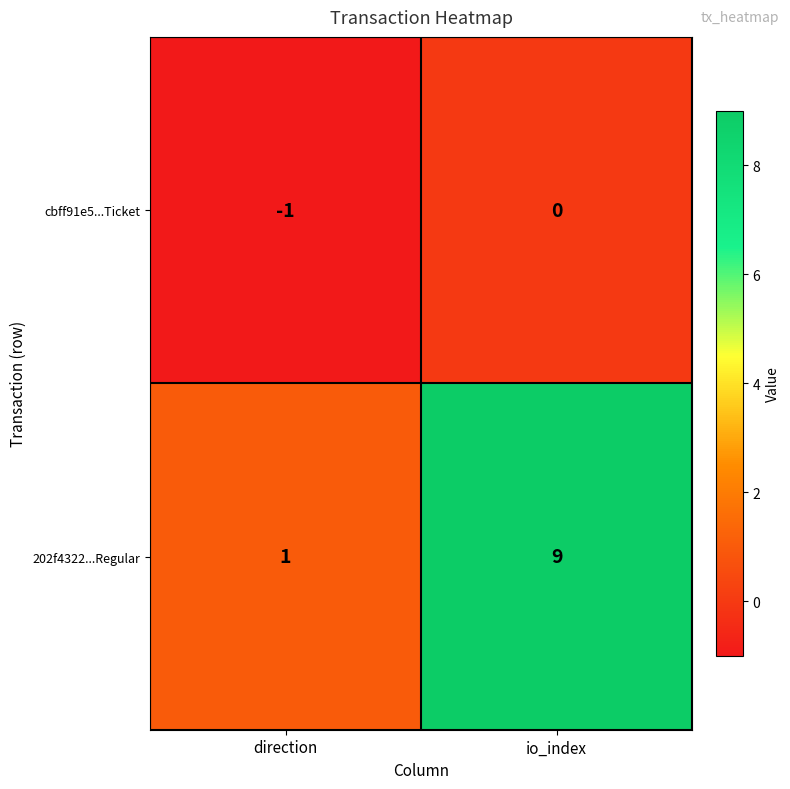

Which series has the largest total across all categories?

202f4322...Regular